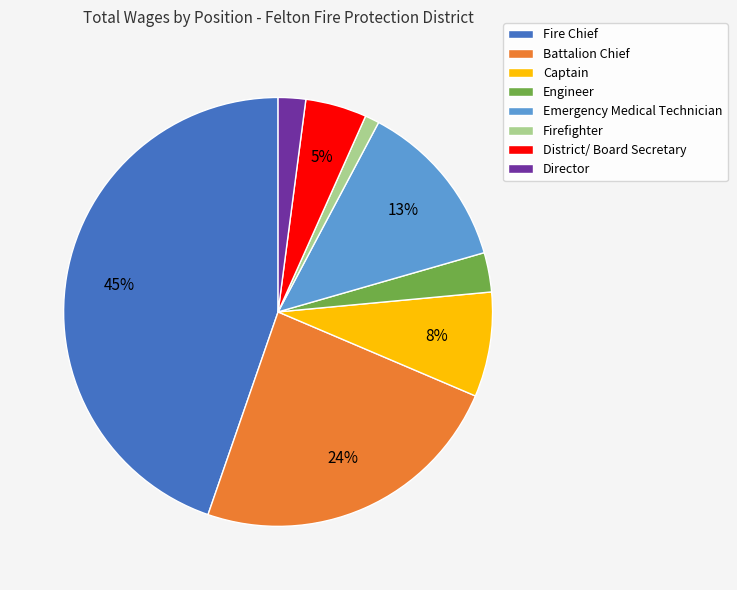

Rank the categories by value from lowest to highest.

Firefighter, Director, Engineer, District/ Board Secretary, Captain, Emergency Medical Technician, Battalion Chief, Fire Chief